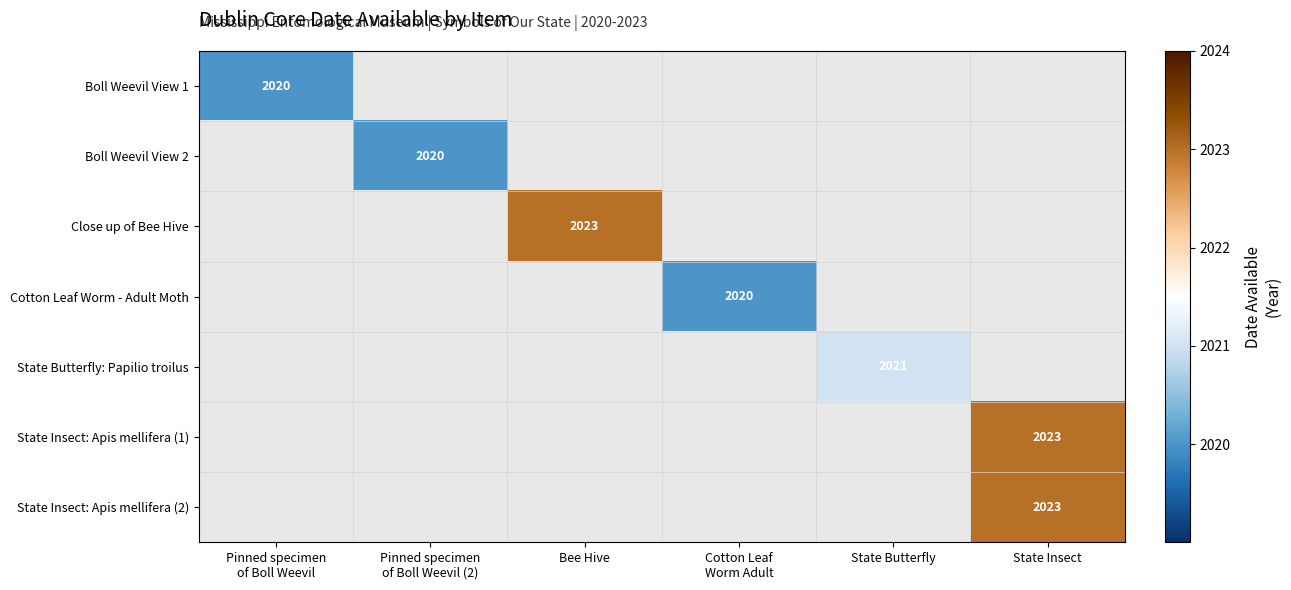

Which series has the largest range (max minus min)?

Boll Weevil View 1